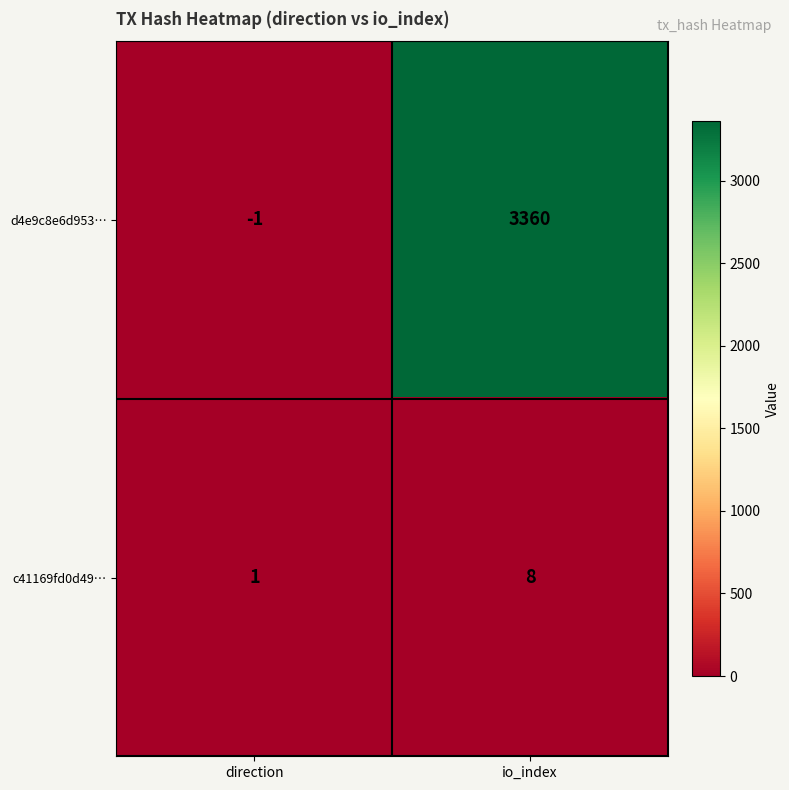

How many values in the c41169fd0d49… series are below 8?

1